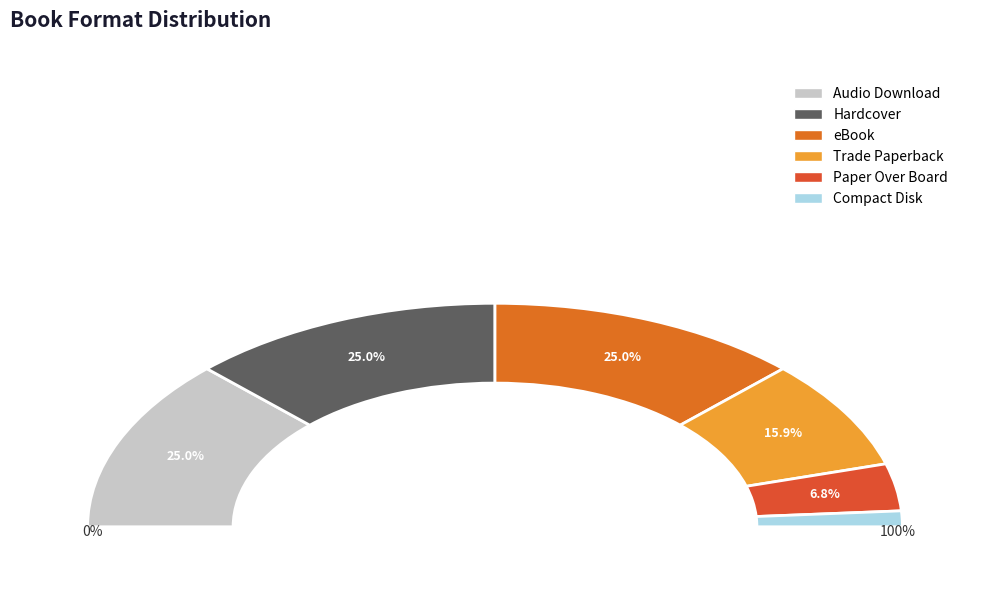

Count the number of slices in the pie.

6